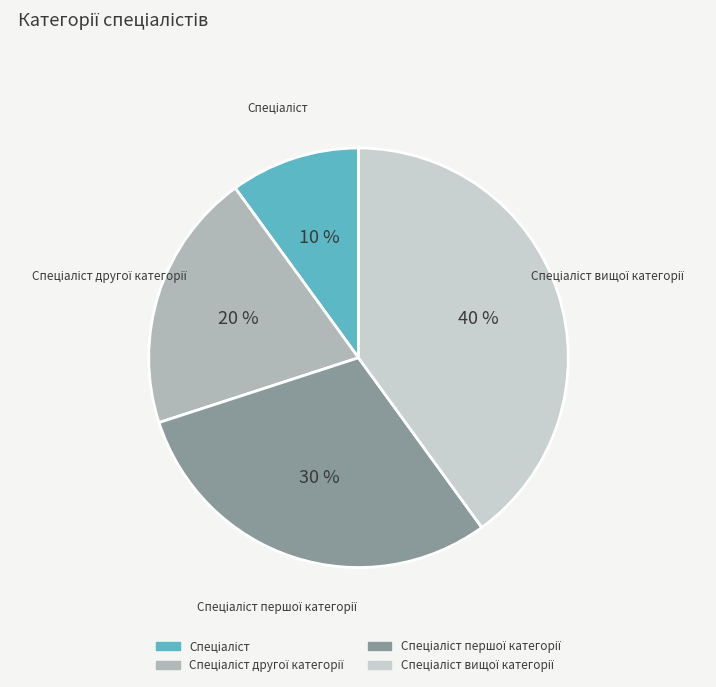

Does any single category account for the majority?

No